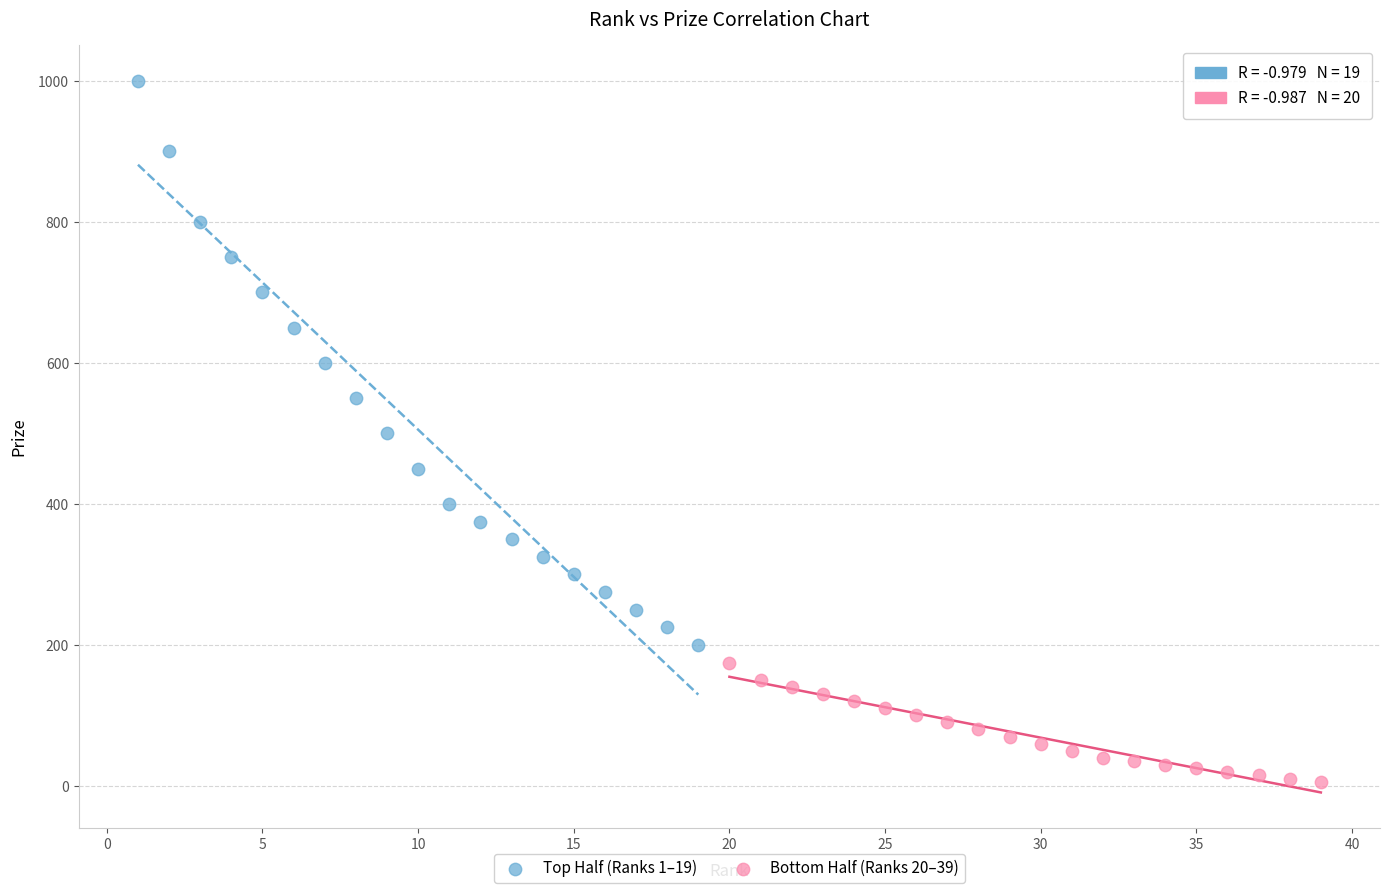

What are all the series names shown in the legend?

Top Half (Ranks 1–19), Bottom Half (Ranks 20–39)